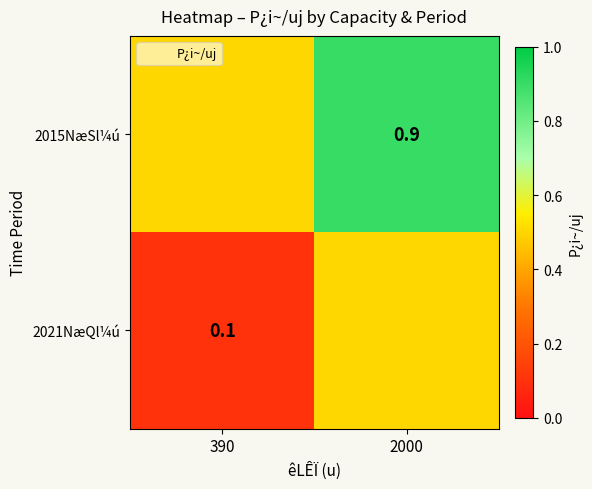

What is the sum of the 2015NæSl¼ú values at 390 and 2000?

1.4